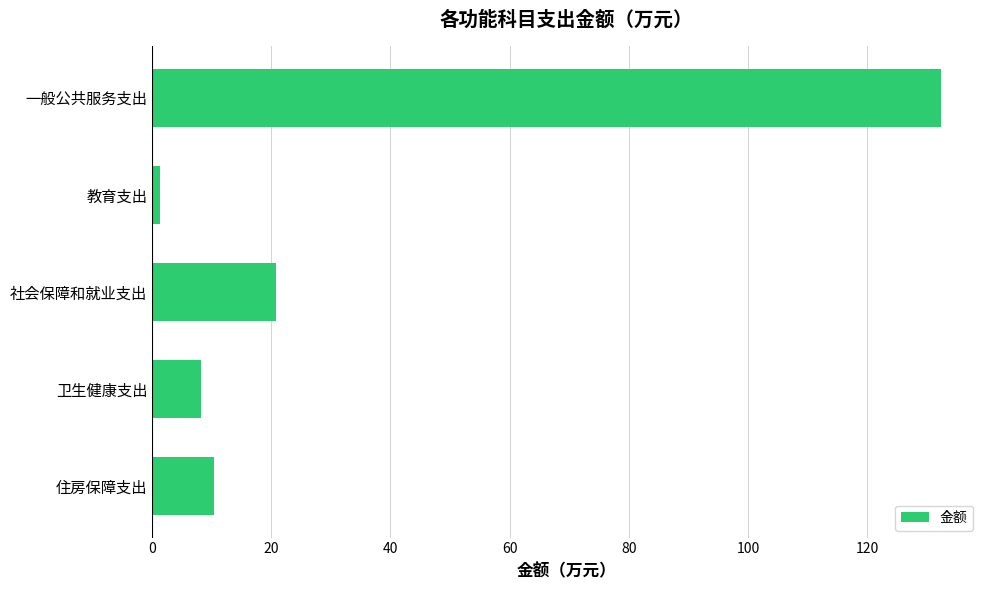

How many data points are less than 10?

2